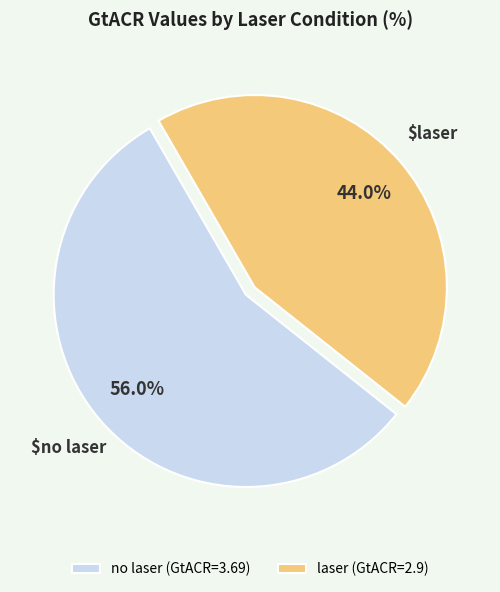

How many segments does this pie chart have?

2